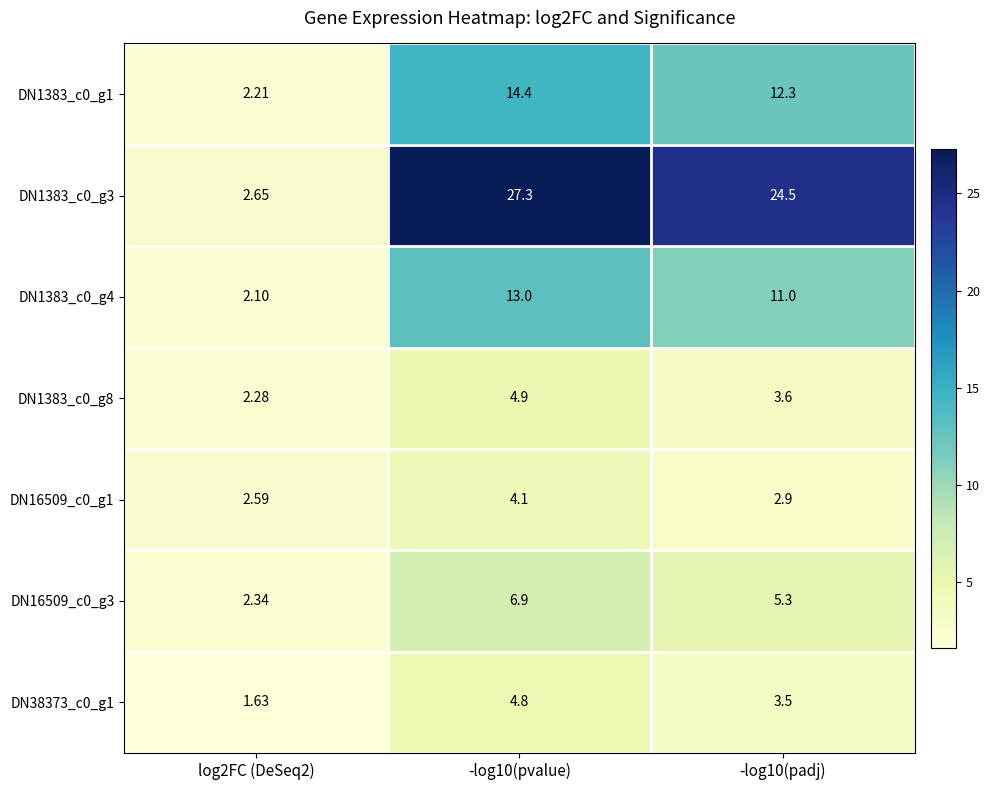

What is the greatest value displayed?

27.3